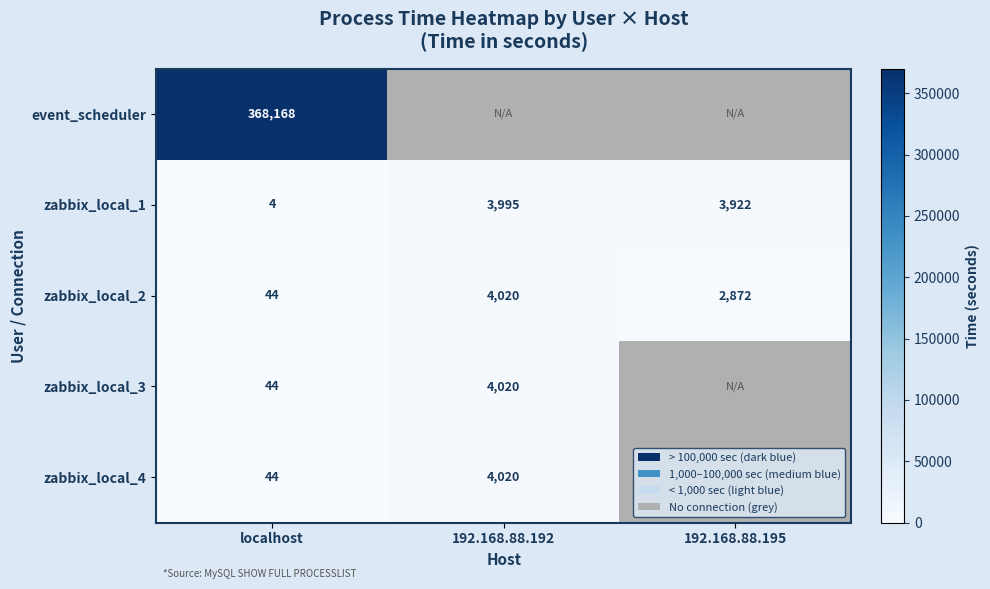

What is the difference between the zabbix_local_1 values at localhost and 192.168.88.192?

3991